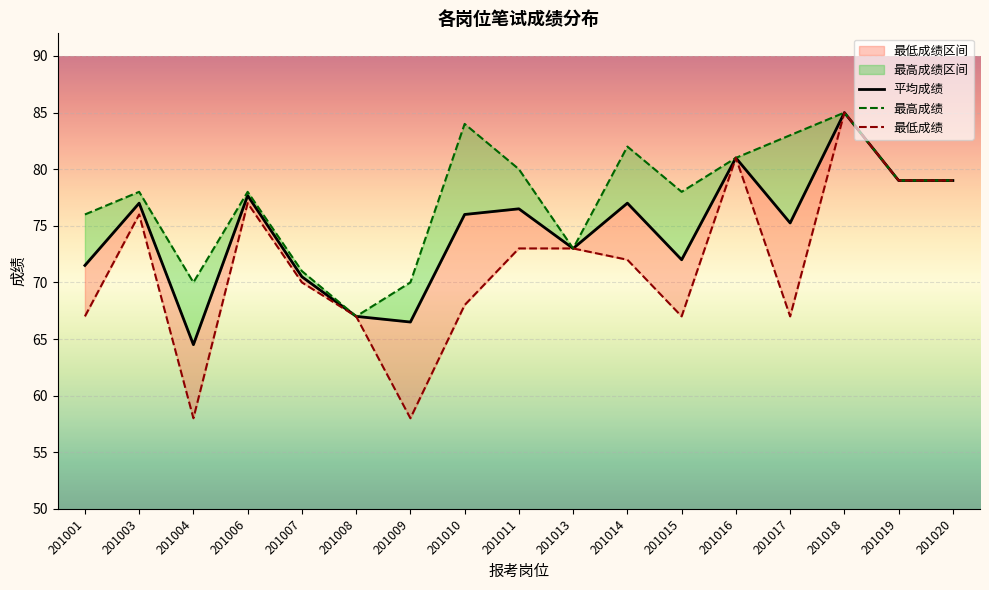

How many interior local valleys does the 最高成绩 series have?

4